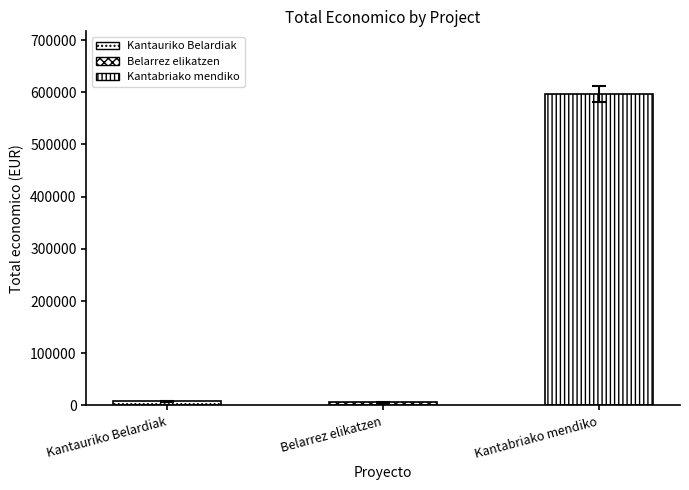

Between Kantauriko Belardiak and Belarrez elikatzen, which is larger?

Kantauriko Belardiak